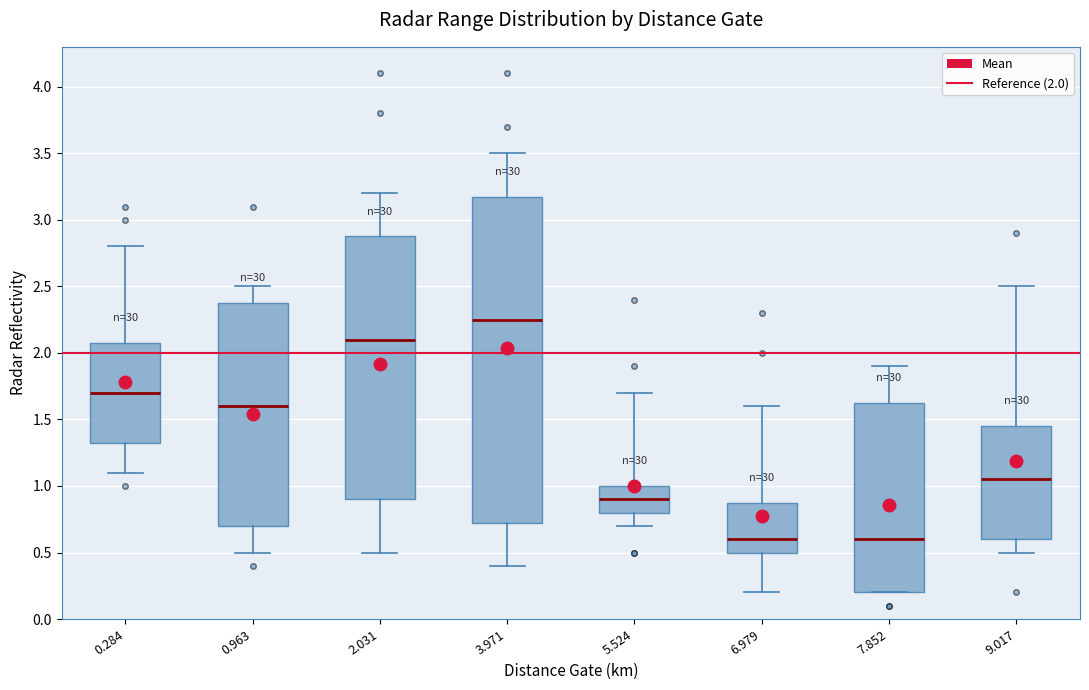

Where does the lower whisker of the box at x = 0.284 end on the y-axis? The values are not printed on the chart, so give them approximately, as read against the axis.

1.10